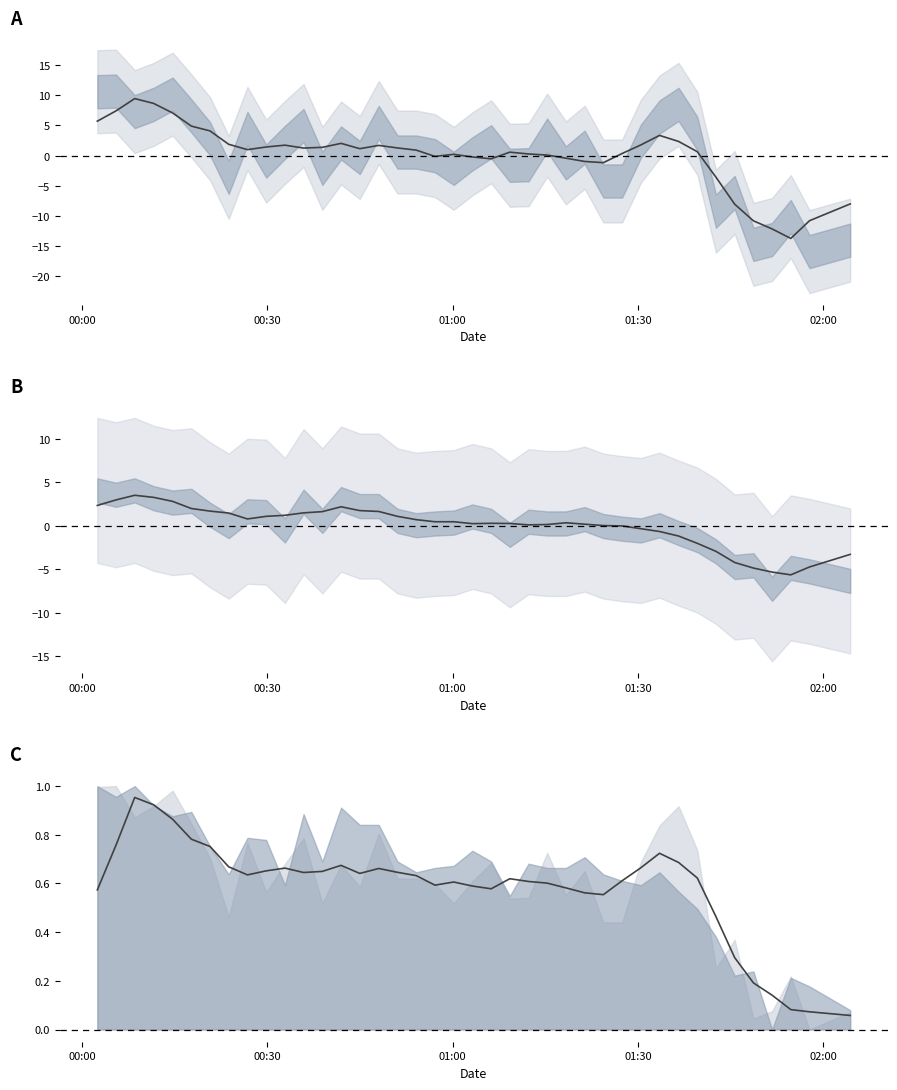

True or false: P1 mean and P2 mean intersect in this chart.

True